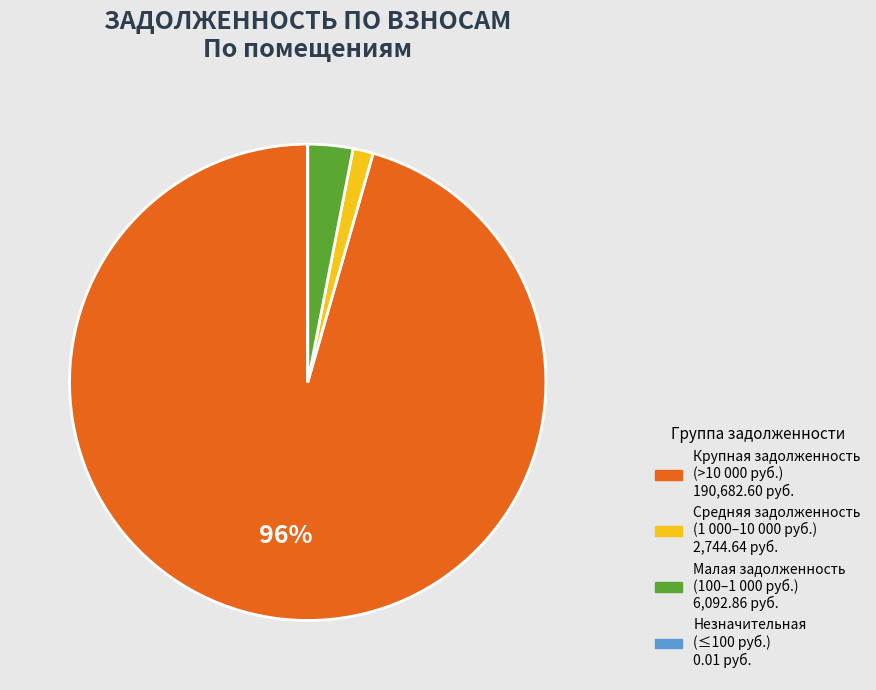

Is there a majority slice in this chart?

Yes